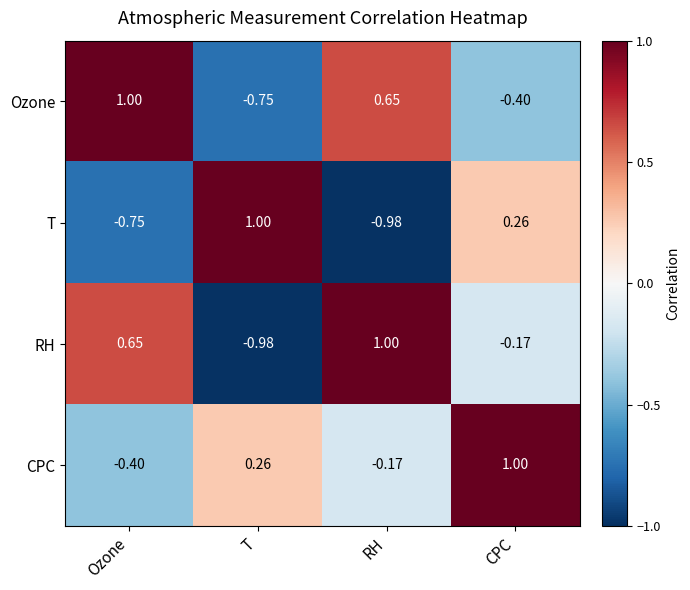

At which label is CPC closest to 0?

RH